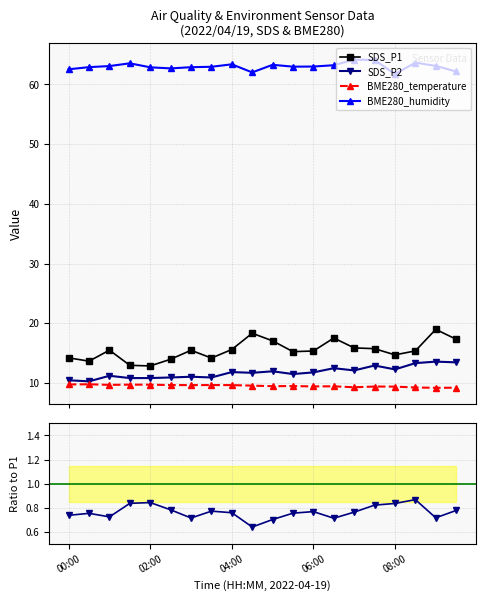

True or false: SDS_P2 has more than 1 points higher than both neighbors.

True